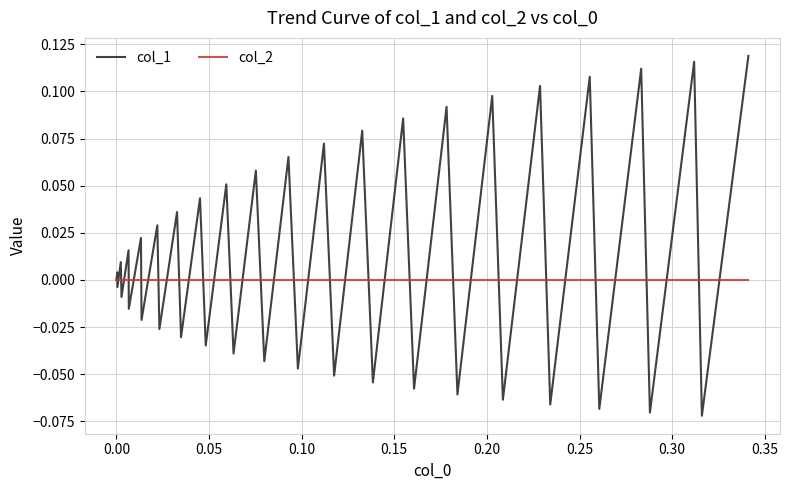

Which series has the largest total across all categories?

col_1